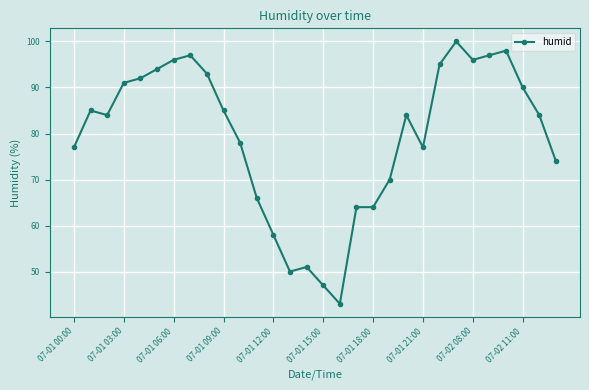

Does the chart display data point markers on the line(s)?

Yes